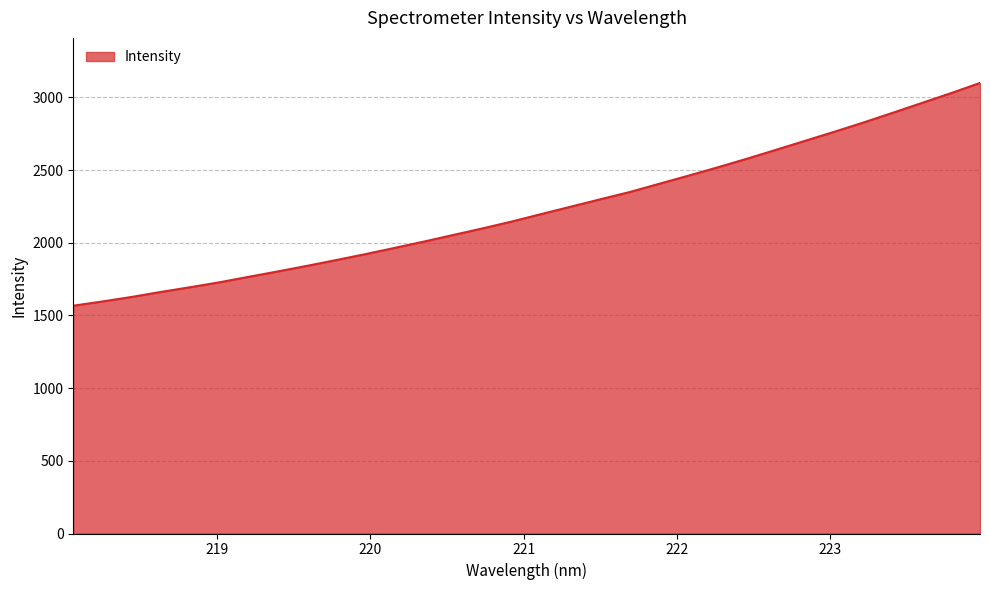

How many lines are shown in the chart?

1